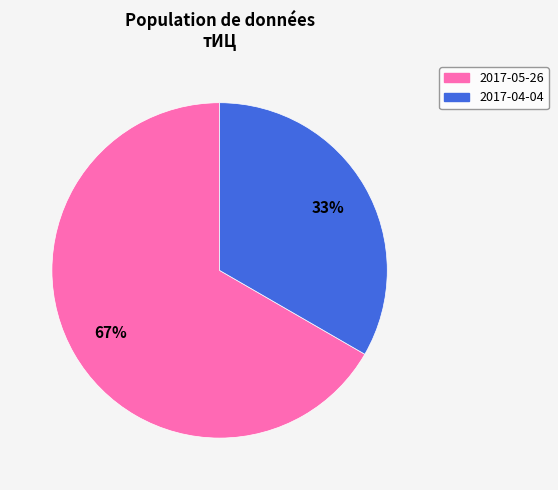

Approximately how many times larger is the value at 2017-04-04 compared to 2017-05-26?

0.5